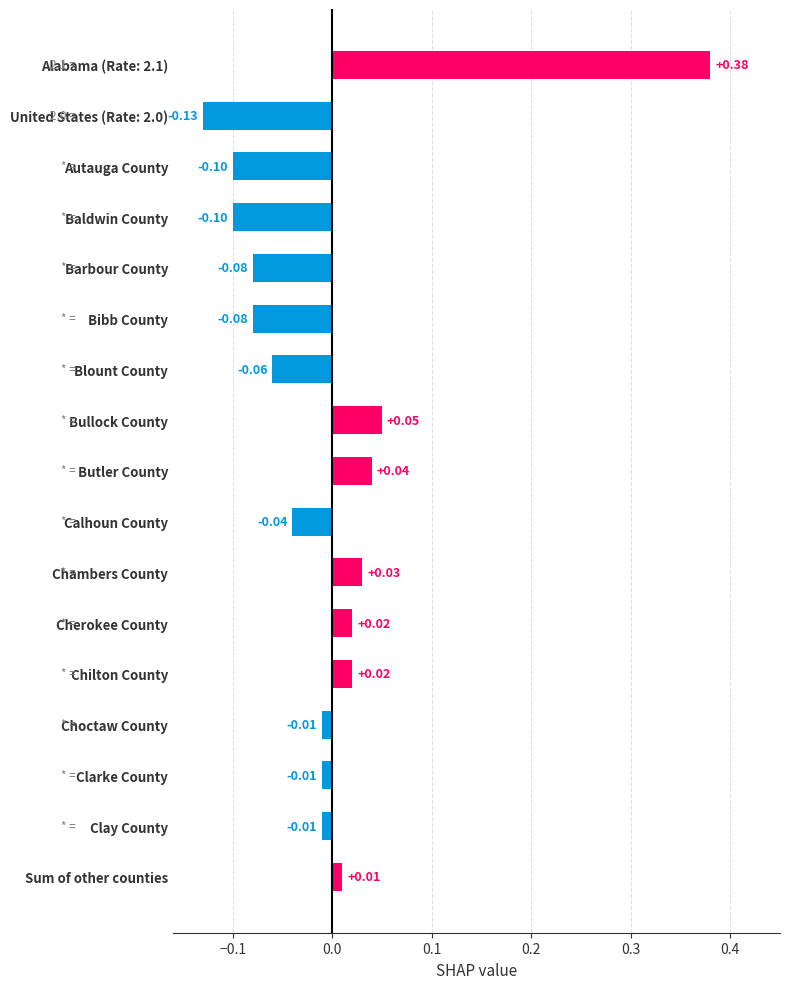

What is the difference between the maximum and second lowest values?

0.5